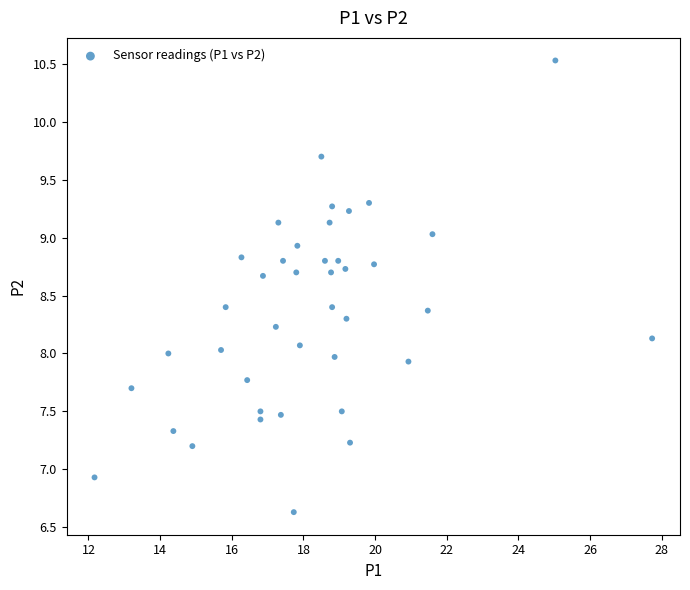

What is the range of X values (max minus min)?

15.6